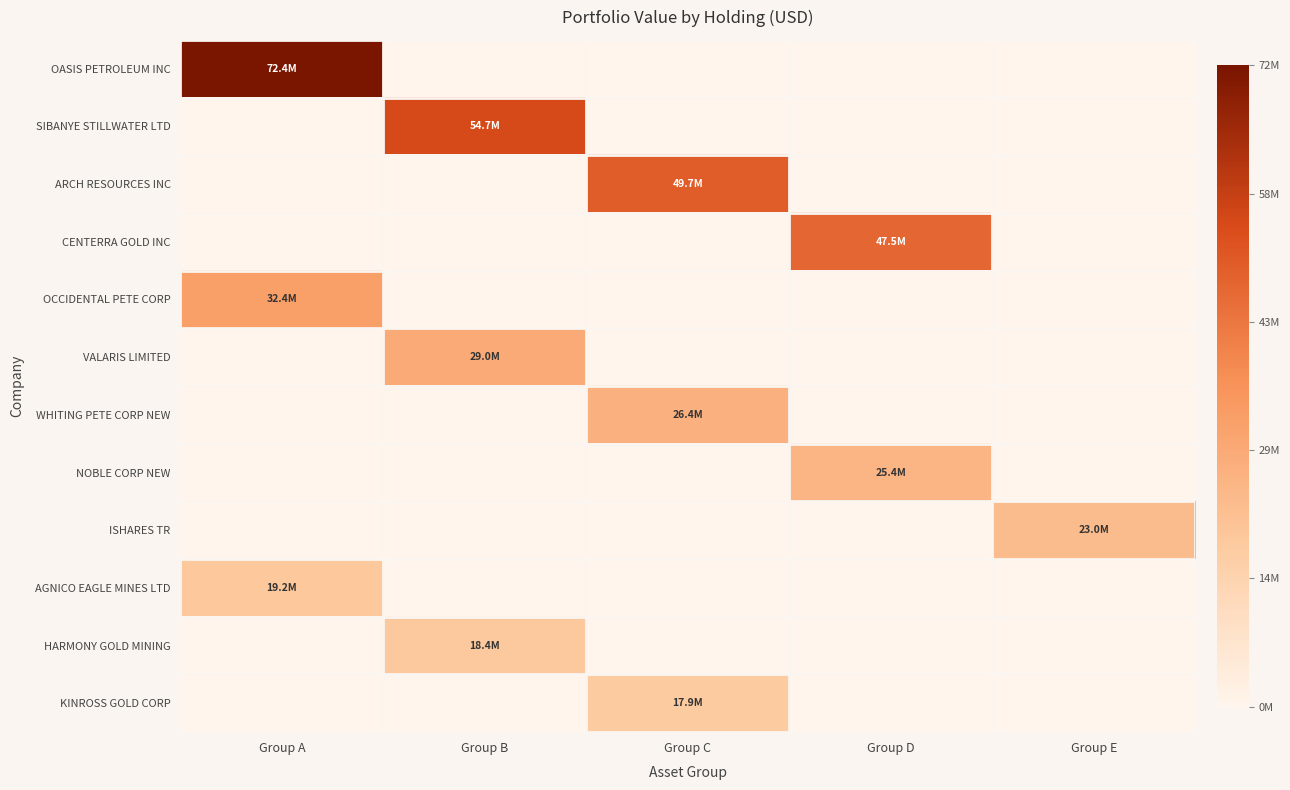

Which series changed the most between Group C and Group E?

ARCH RESOURCES INC